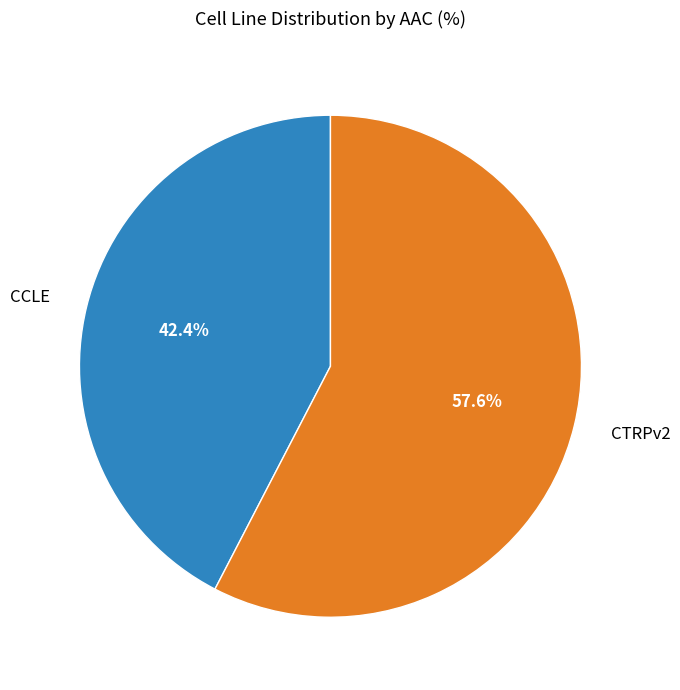

What is the smallest slice in the pie chart?

CCLE